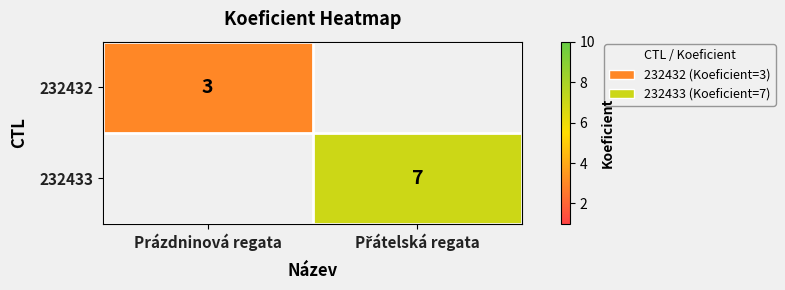

What is the difference between the highest and lowest values at Prázdninová regata?

3